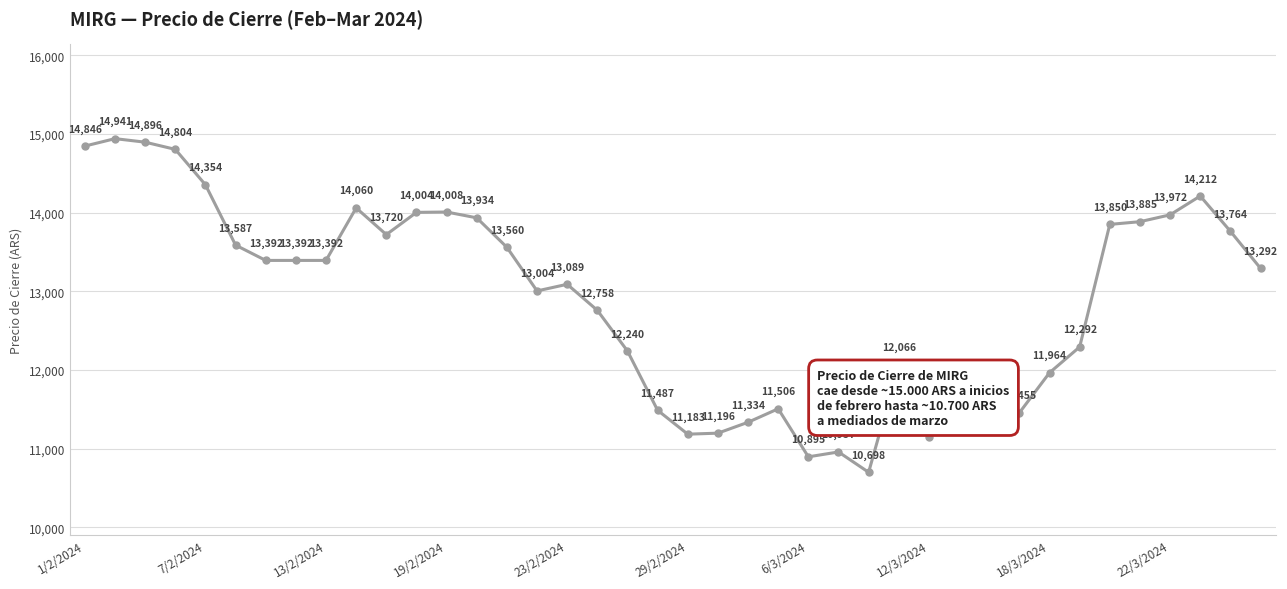

What is the greatest value displayed?

14941.0